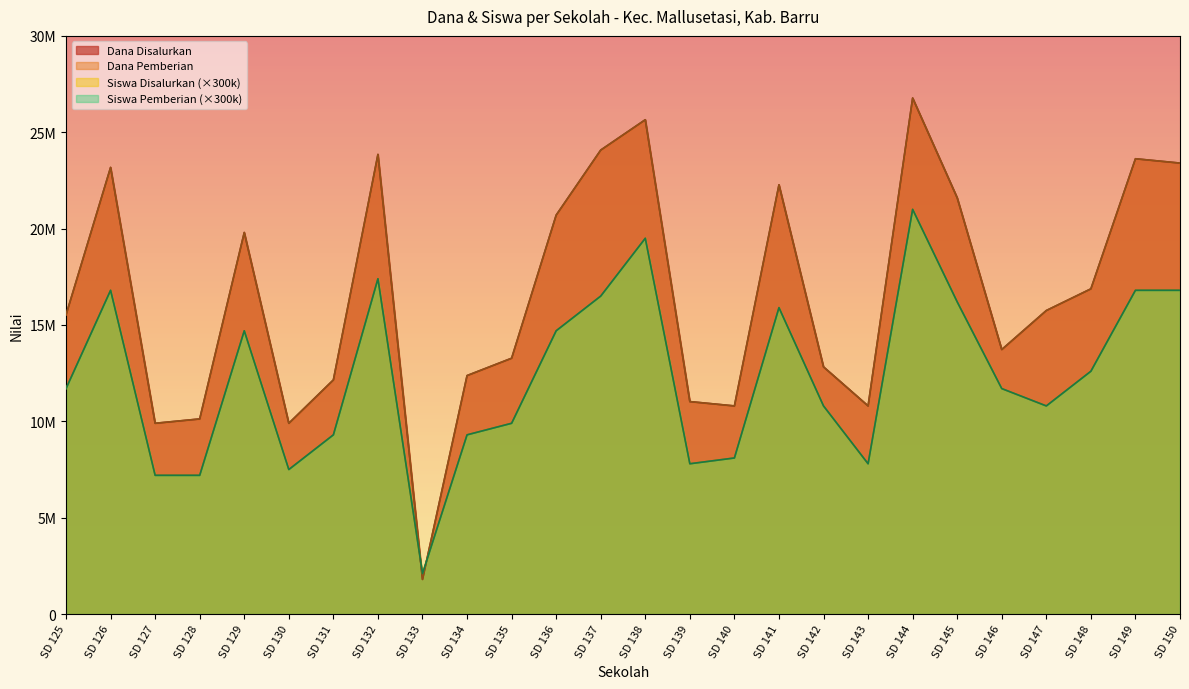

What is the sum of the Siswa Pemberian values at SD 133 and SD 132?

19500000